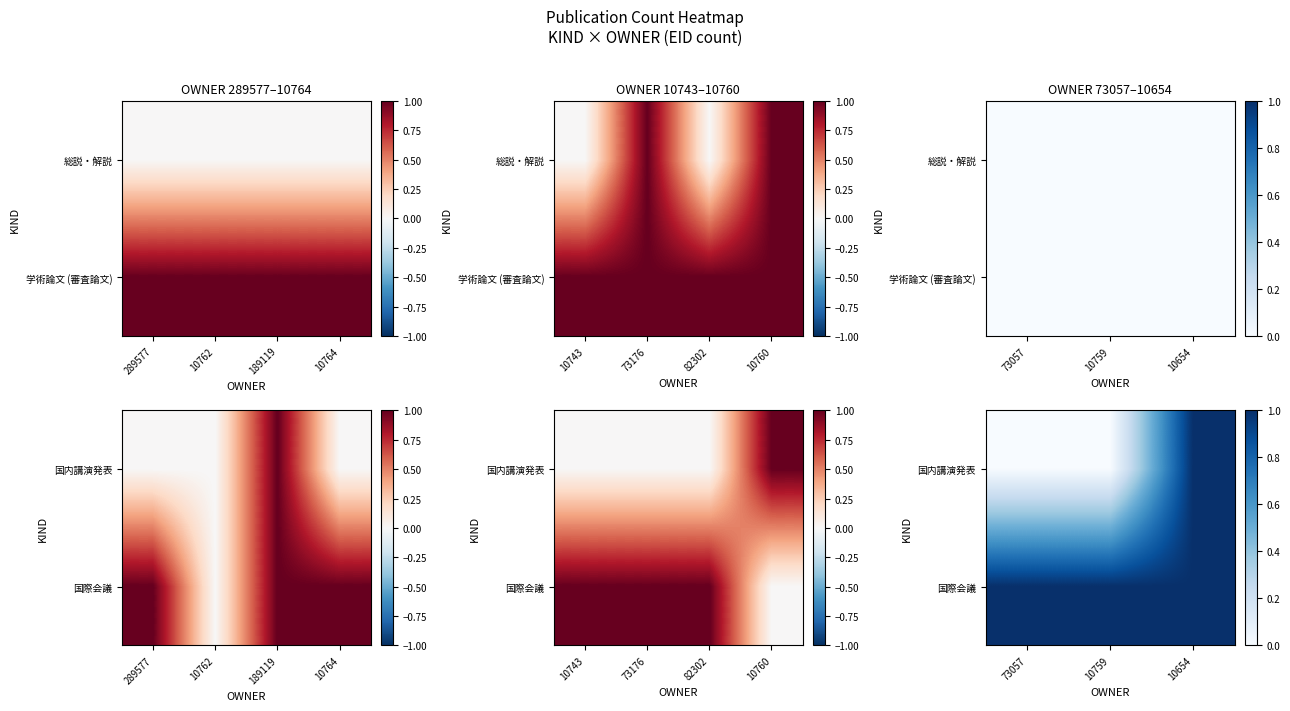

How many series are shown in this chart?

2